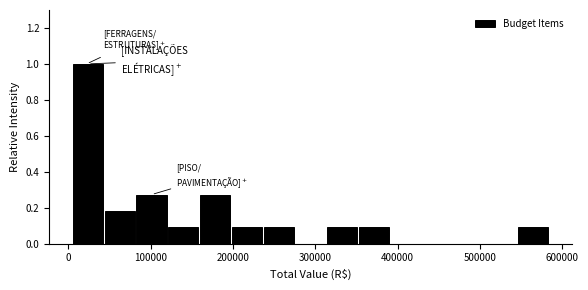

Read against the x-axis, roughly where is the centre of the tallest bar?

20000